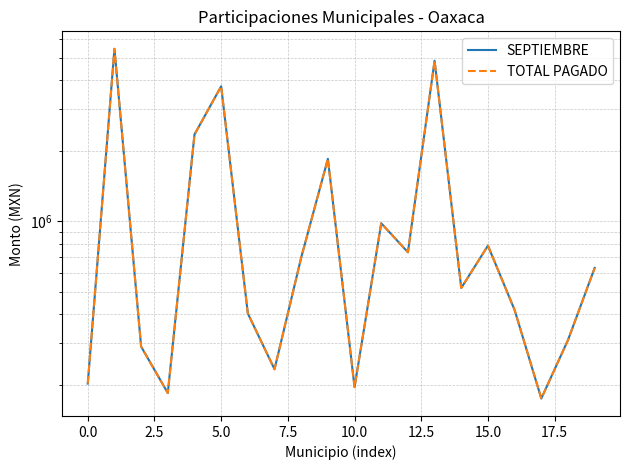

At which label does TOTAL PAGADO reach its minimum?

17